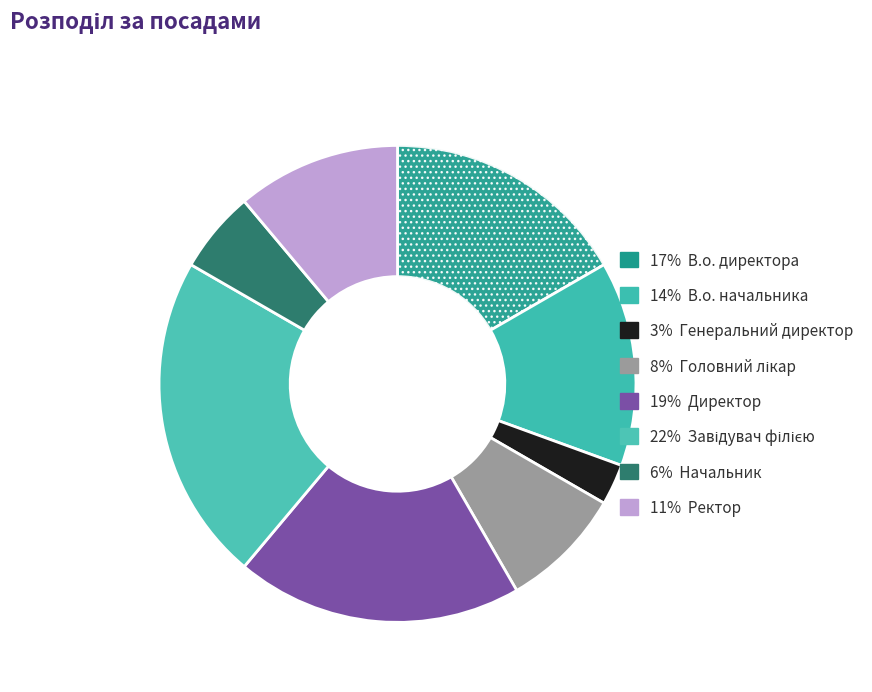

How many slices are in this pie chart?

8